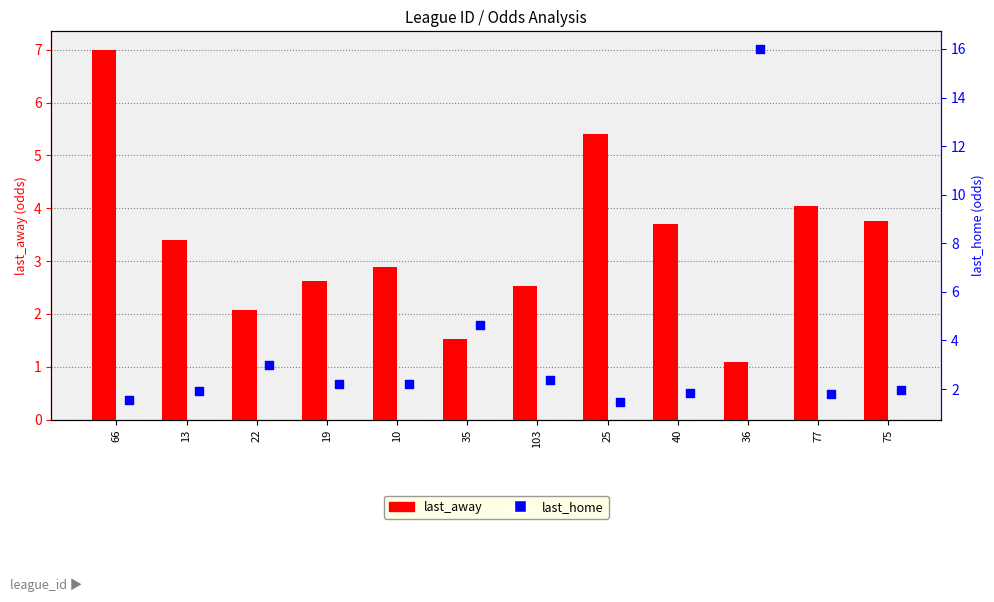

Which series has the widest spread of Y values?

last_home